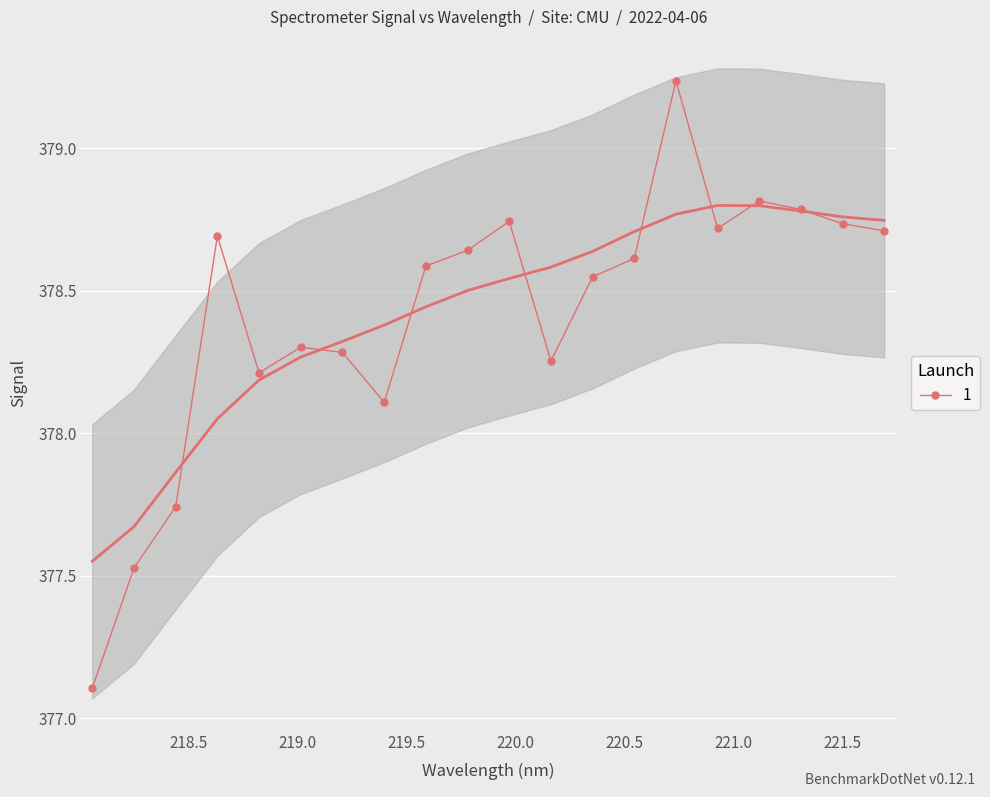

True or false: 1 has more than 2 points higher than both neighbors.

True